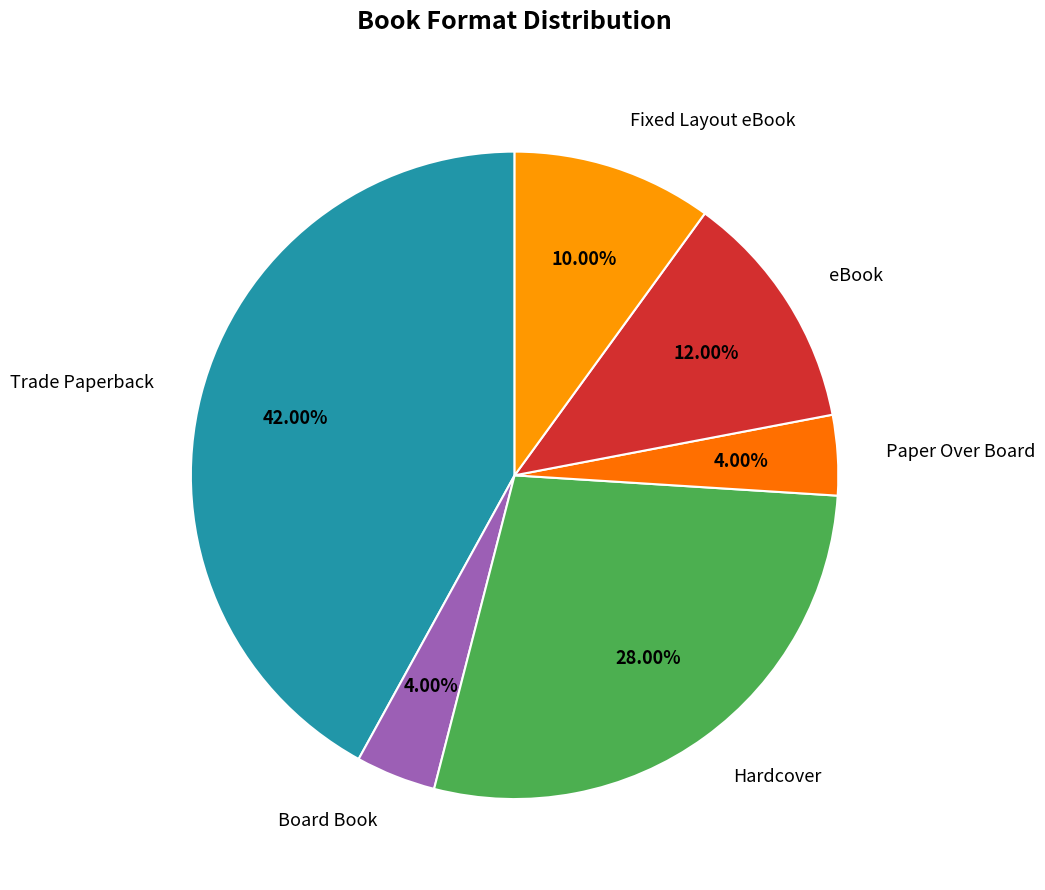

To the nearest percent, what percentage of the pie is Board Book?

4%